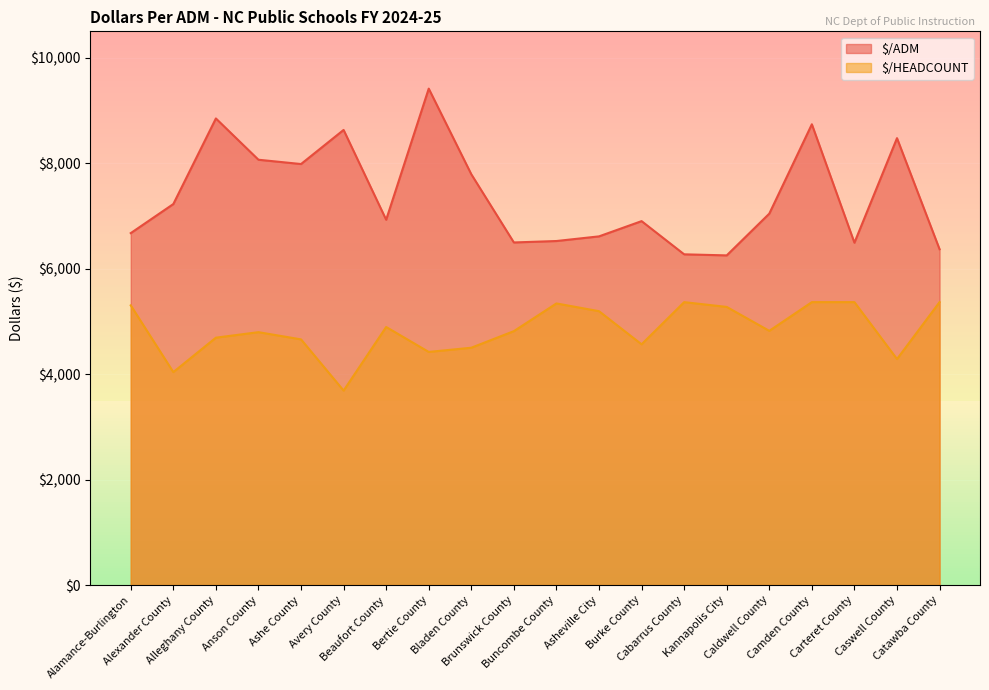

True or false: $/HEADCOUNT and $/ADM cross at least once.

False